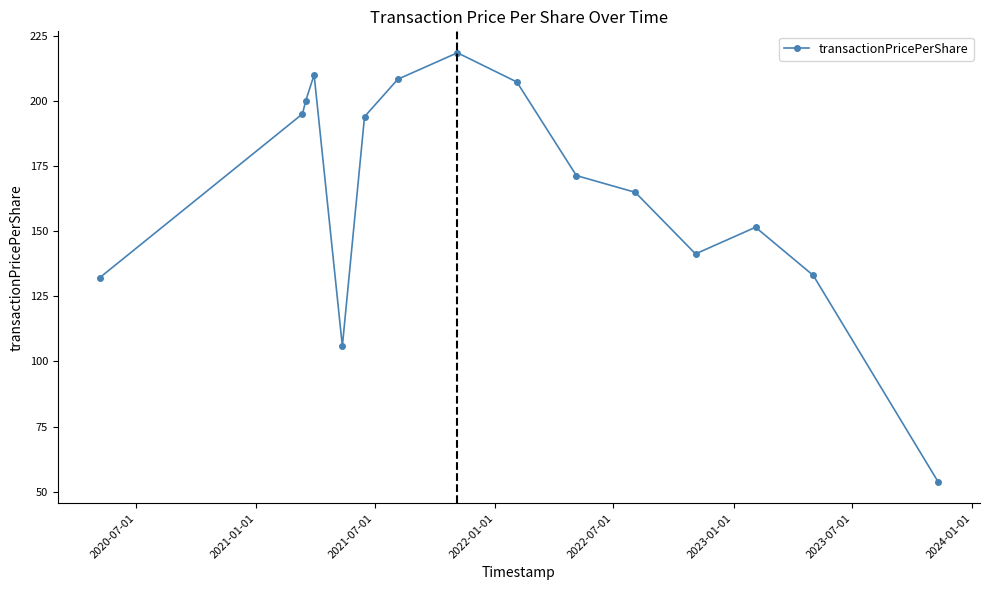

What is the value of the 13th point from the left?

151.5